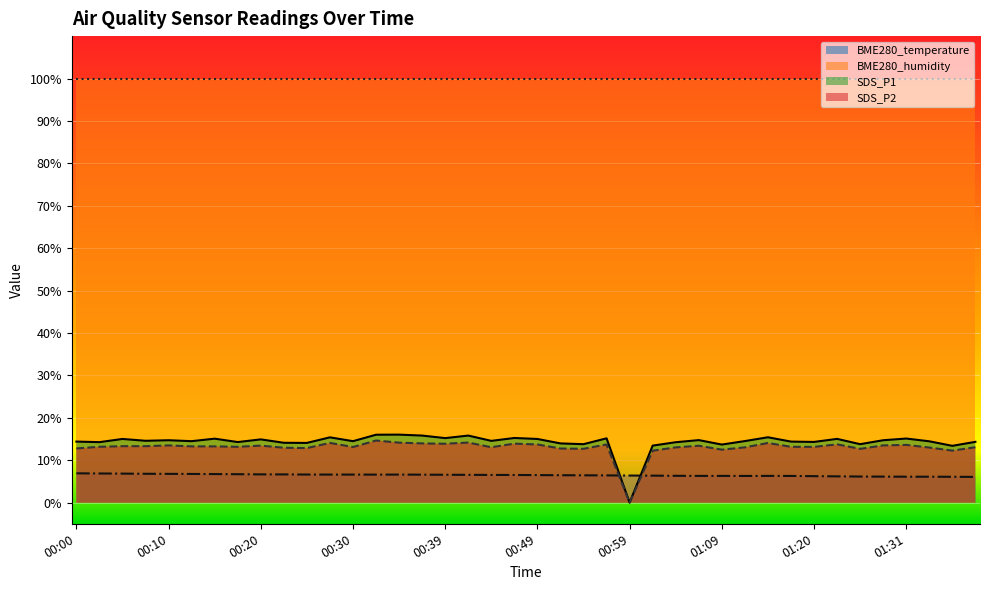

What is the label of the 2nd point from the left?

00:03